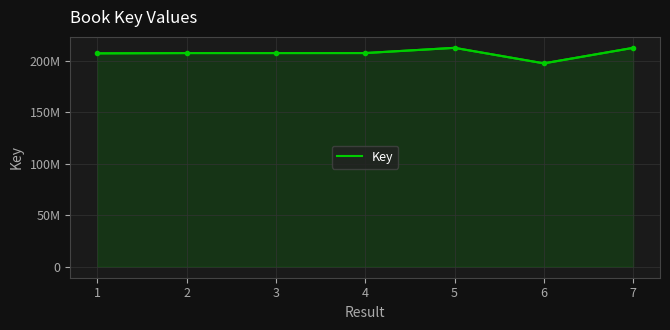

Reading left to right, transcribe all the data shown in this chart.

1=207291314	2=207574474	3=207576010	4=207594574	5=212652344	6=197584953	7=212652086